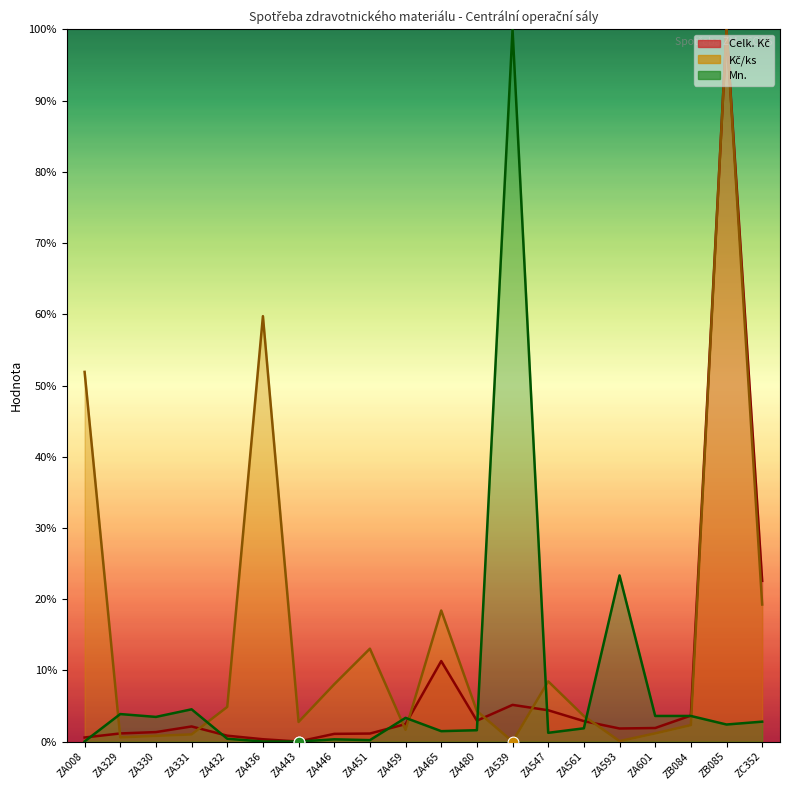

Which series reaches the maximum Y coordinate?

Celk. Kč